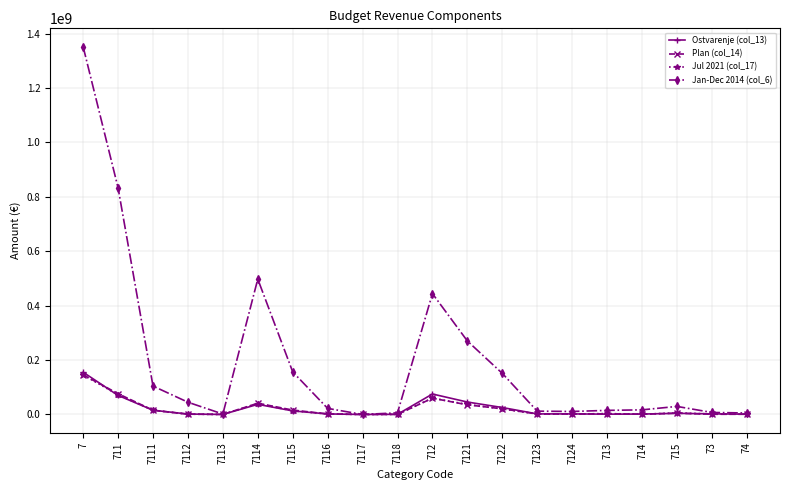

The value of Plan (col_14) at 711 is 76418346.2. True or false?

True